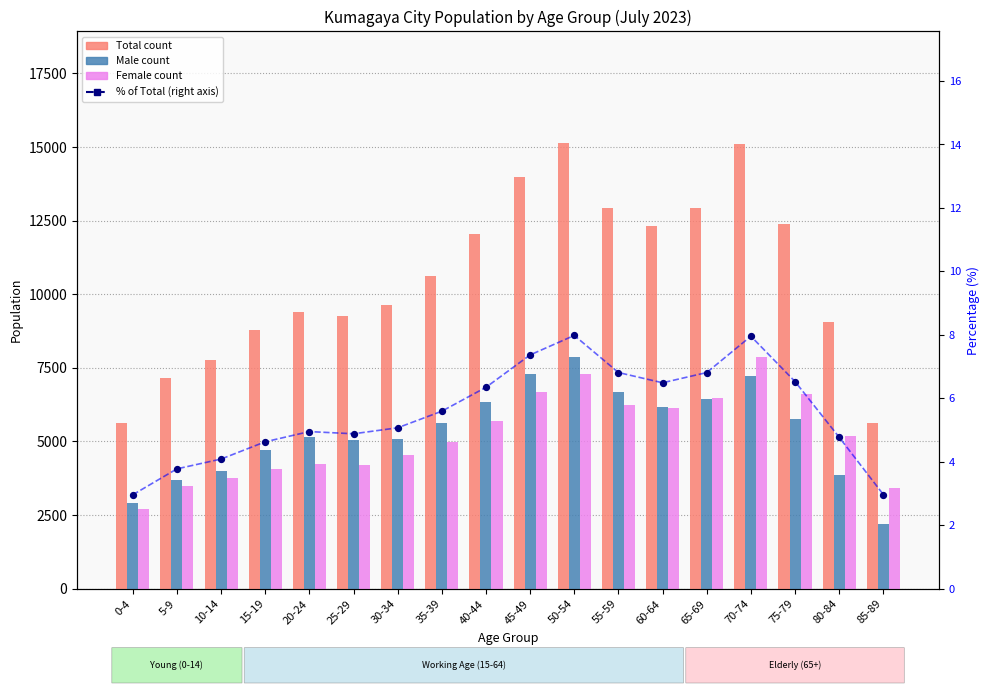

Which series reaches the minimum Y coordinate?

% of Total